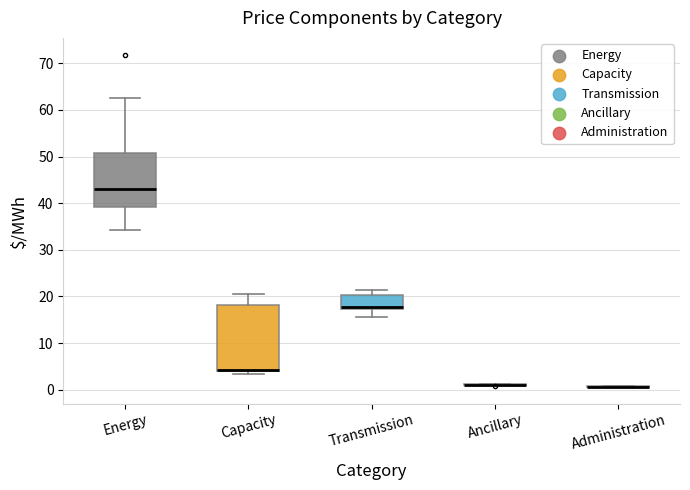

Where is the upper edge of the box for Capacity on the y-axis? The values are not printed on the chart, so give them approximately, as read against the axis.

18